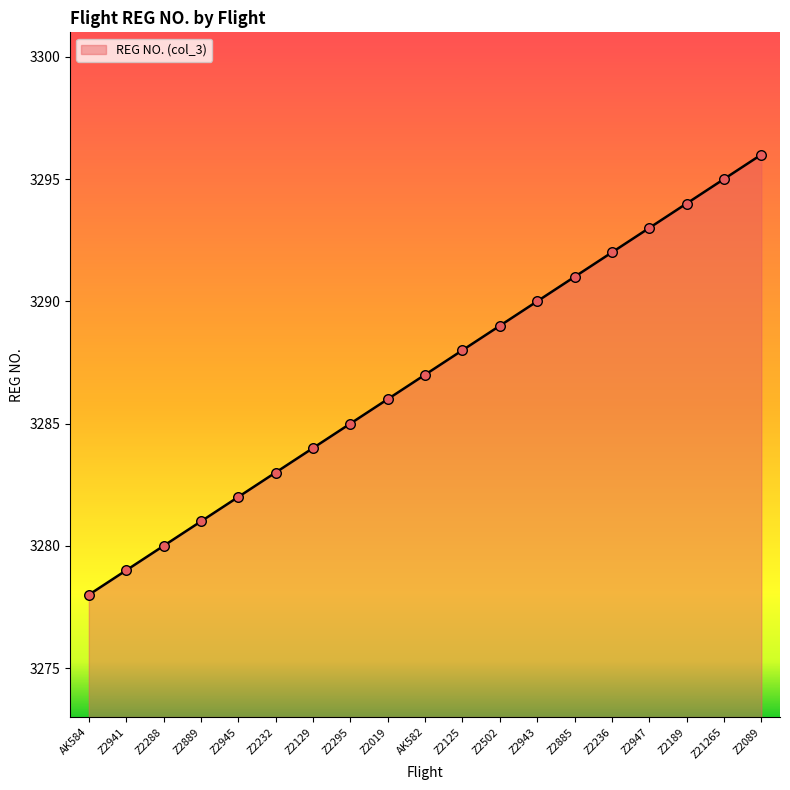

What is the ratio of the value at Z2885 to the value at AK582?

1.0